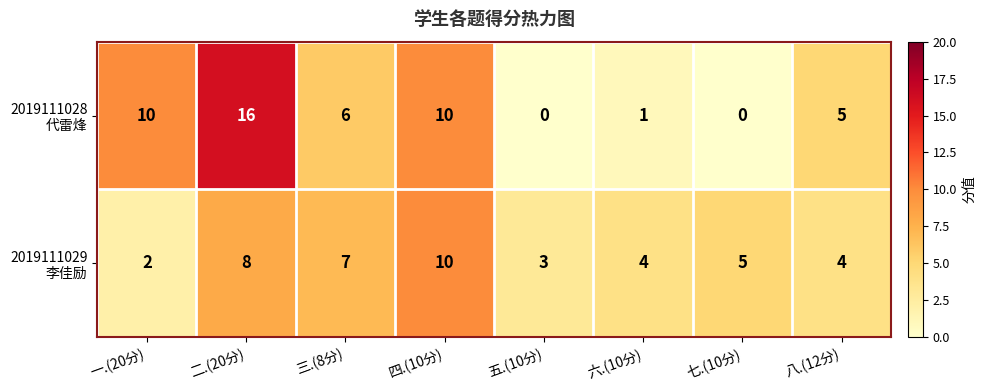

At how many categories does at least one series exceed 2?

8